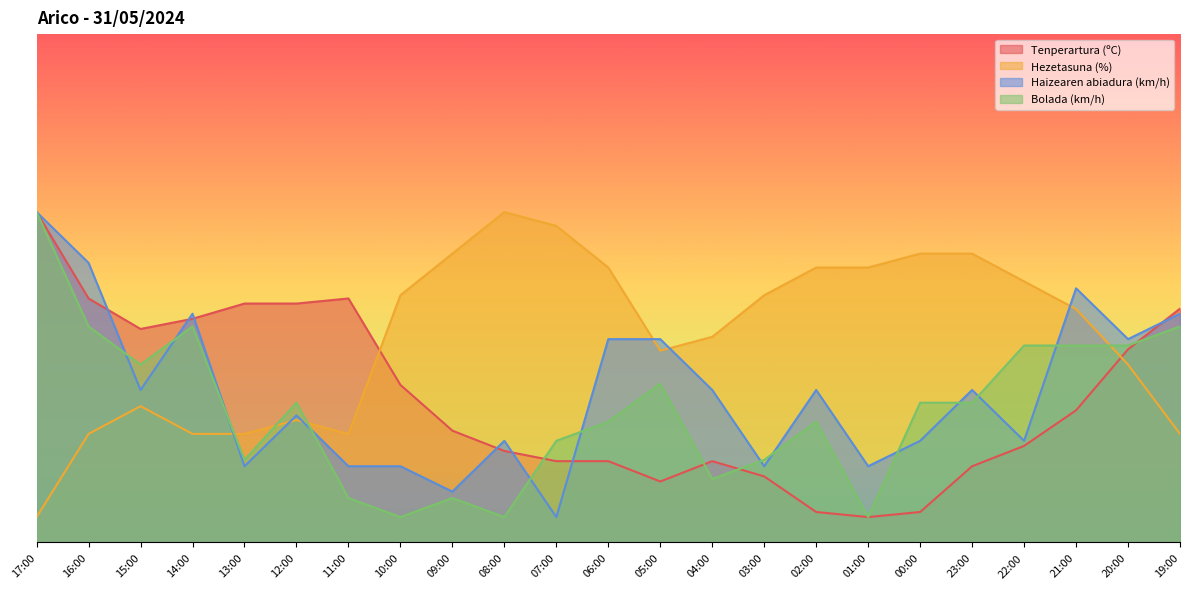

At how many categories does at least one series exceed 41?

20